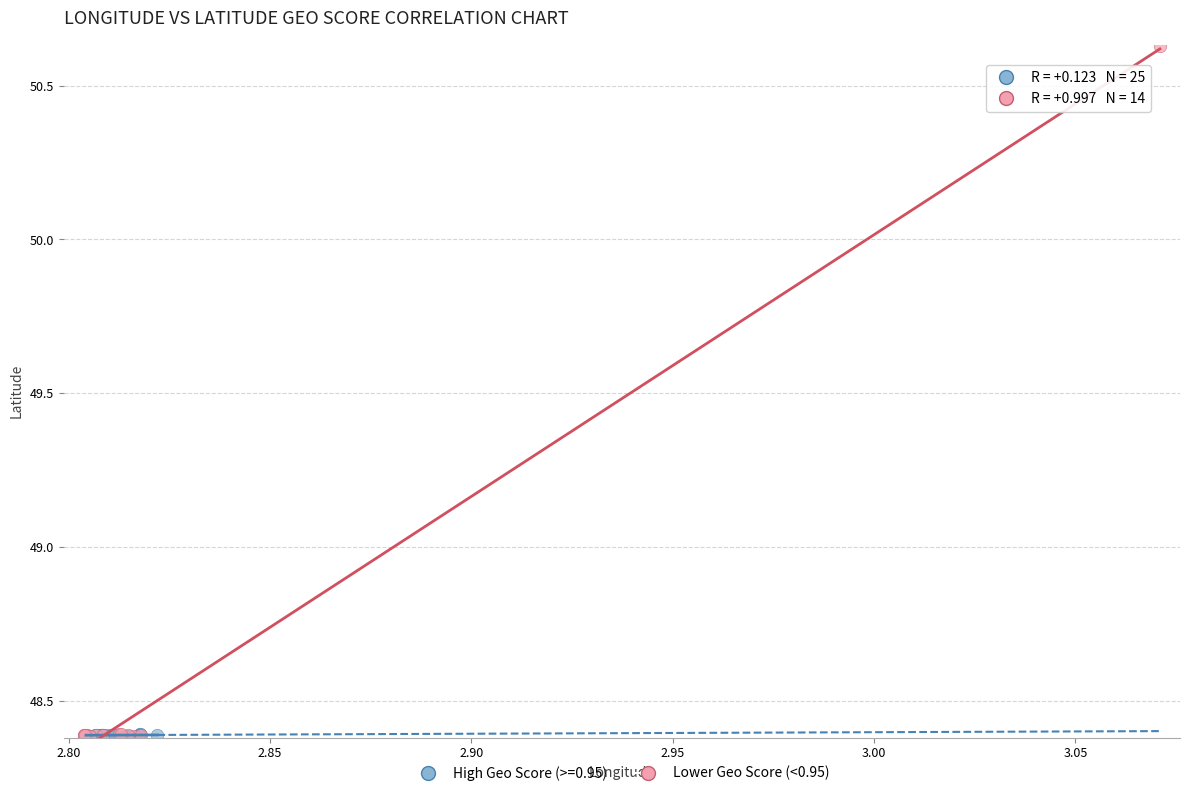

Which series has the widest spread of Y values?

Lower Geo Score (<0.95)